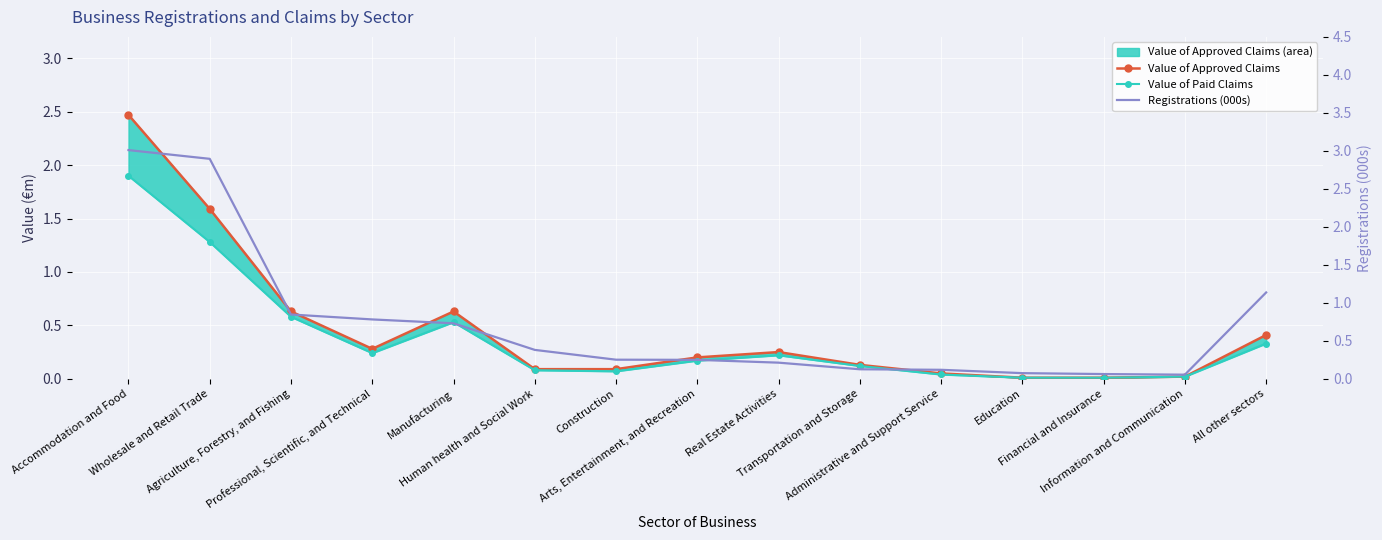

What is the label of the 13th point from the left?

Financial and Insurance